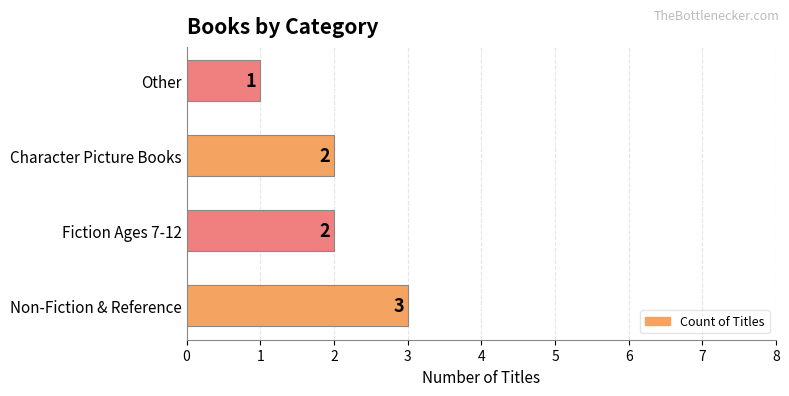

What is the difference between the maximum and minimum values?

2